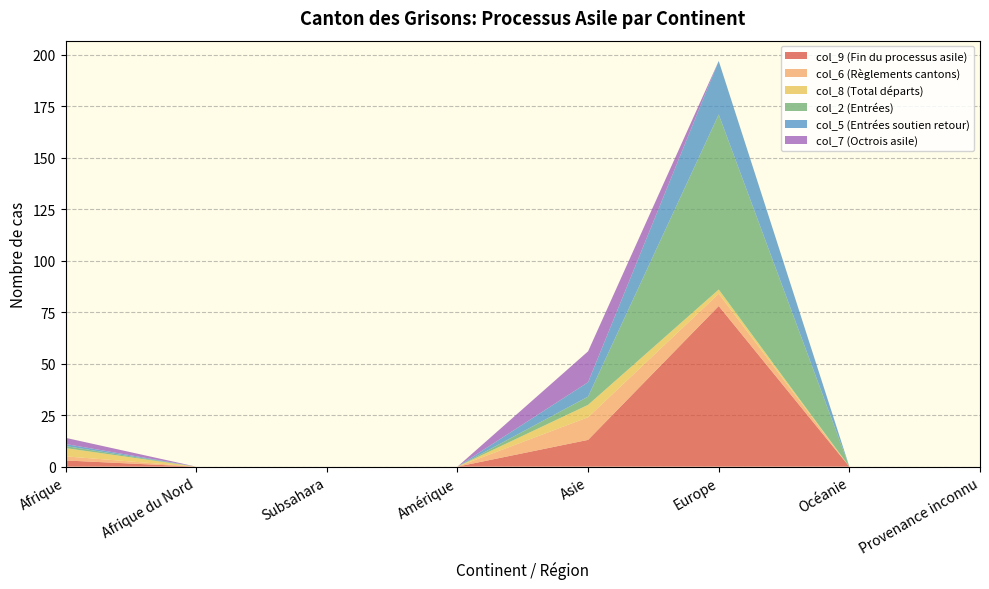

Reading left to right, list all the values displayed in this chart.

col_9 (Fin du processus asile): 3	0	0	0	13	78	0	0
col_6 (Règlements cantons): 2	0	0	0	11	6	0	0
col_8 (Total départs): 4	0	0	0	6	2	0	0
col_2 (Entrées): 1	0	0	0	4	85	0	0
col_5 (Entrées soutien retour): 1	0	0	0	7	26	0	0
col_7 (Octrois asile): 3	0	0	0	15	0	0	0